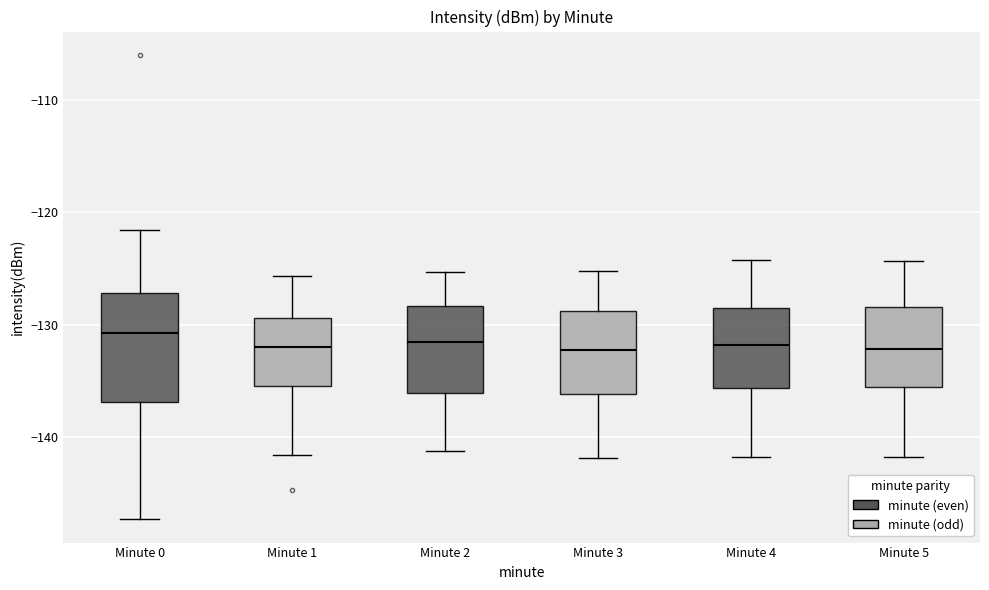

Reading left to right, read every box against the y-axis: the position of its median line, the range the box covers, and the ends of its whiskers. The values are not printed on the chart, so give them approximately, as read against the axis.

Minute 0: median -131, box -137 to -127, whiskers -147 to -122
Minute 1: median -132, box -135 to -129, whiskers -142 to -126
Minute 2: median -132, box -136 to -128, whiskers -141 to -125
Minute 3: median -132, box -136 to -129, whiskers -142 to -125
Minute 4: median -132, box -136 to -128, whiskers -142 to -124
Minute 5: median -132, box -136 to -128, whiskers -142 to -124